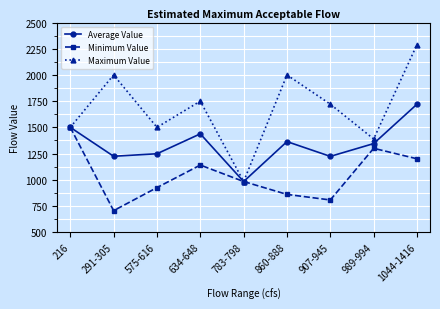

The value of Average Value at 783-798 is 1564. True or false?

False